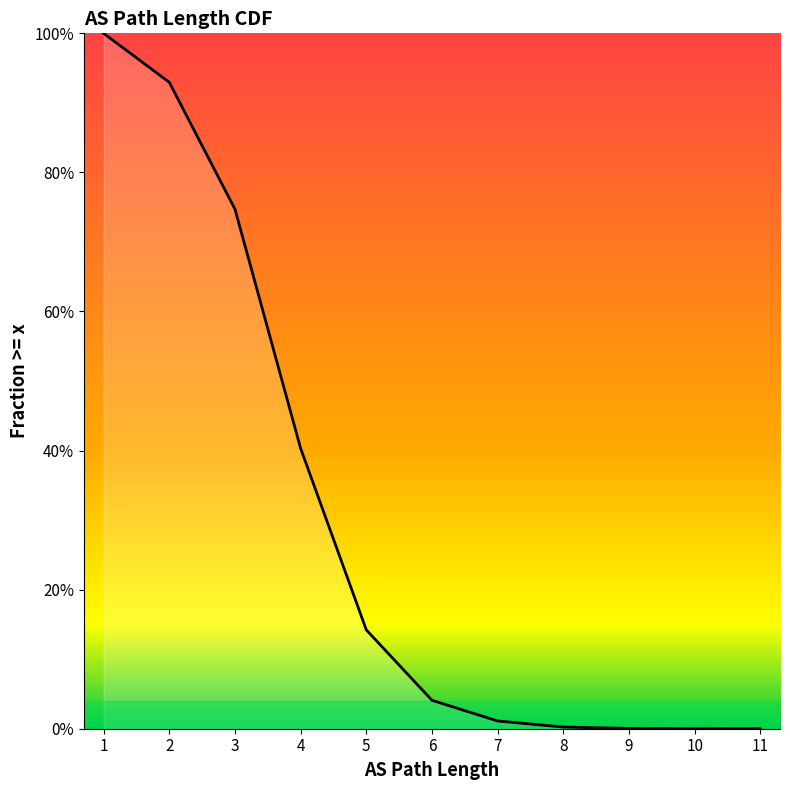

The chart shows a value of 0.1 at 4. True or false?

False